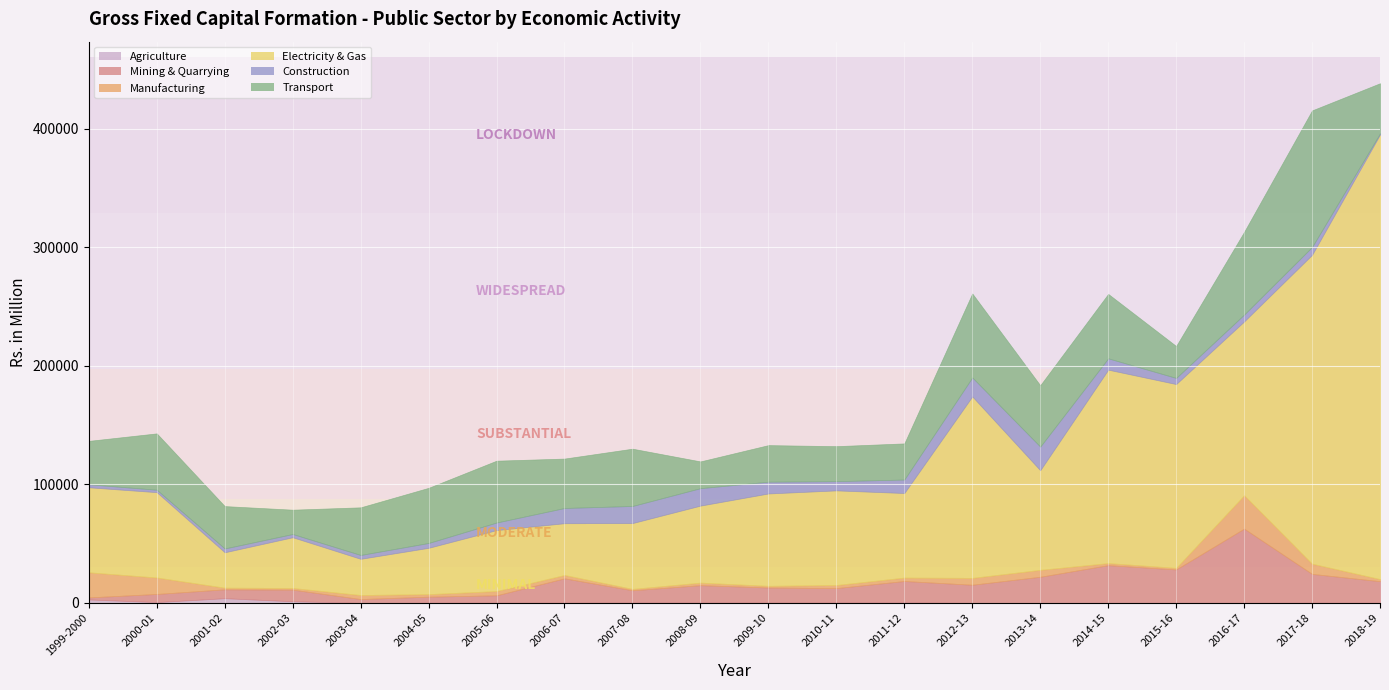

What position from the left is 2013-14?

15